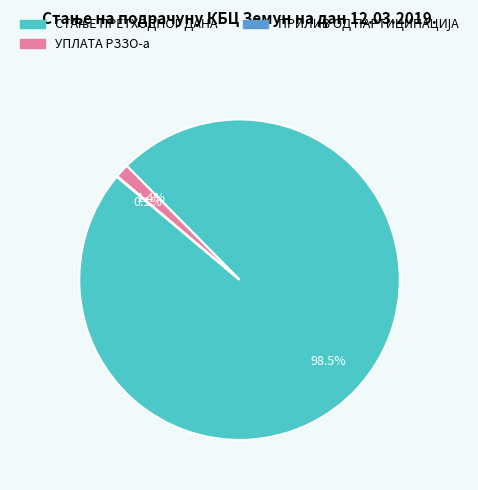

How much of the chart is everything except УПЛАТА РЗЗО-а?

98.6%